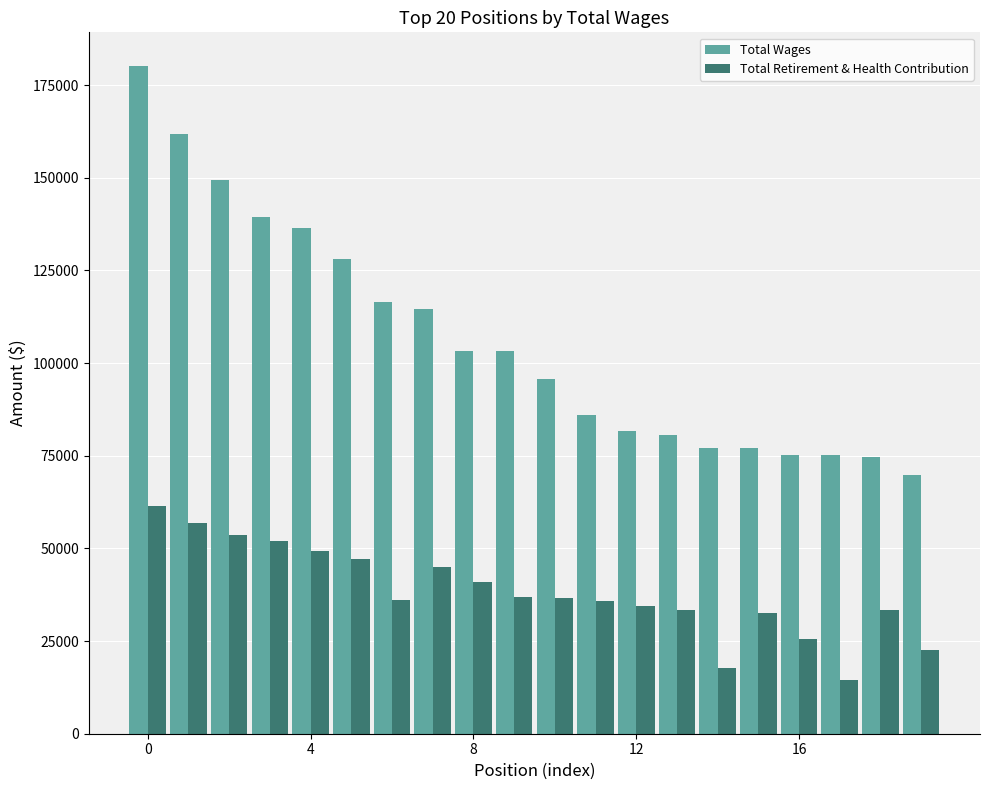

Which series has the widest spread of values?

Total Wages